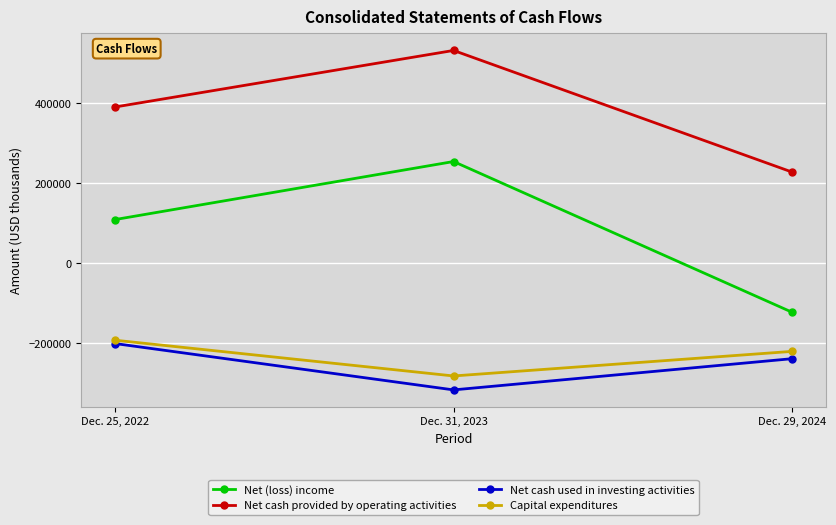

What is the value of the Net cash provided by operating activities point at the 3rd from the left?

228132